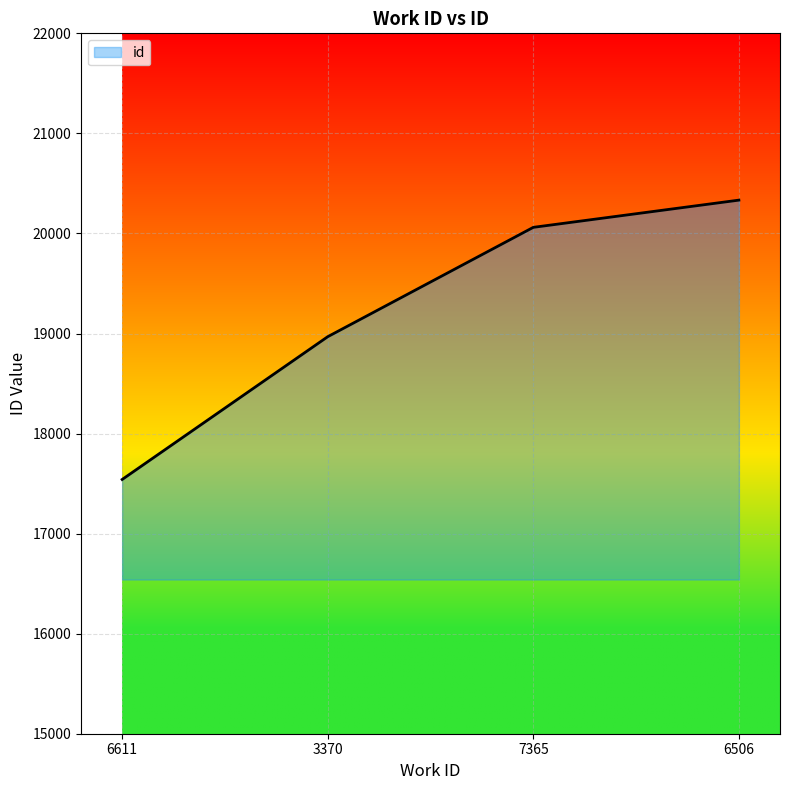

Rank the categories by value from highest to lowest.

6506, 7365, 3370, 6611